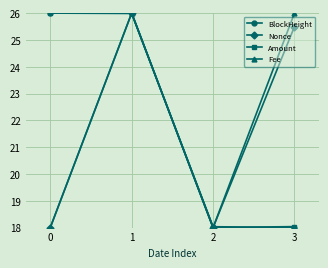

The Amount series shows 18.0 at 3. True or false?

True